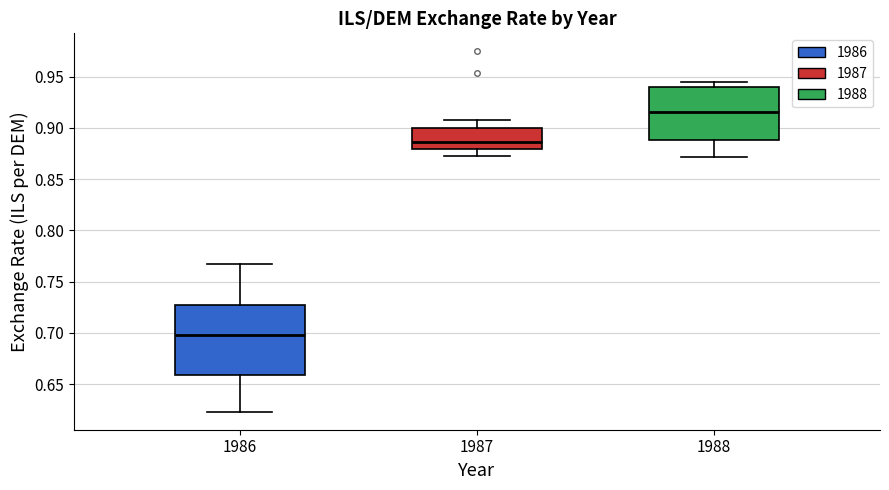

Reading left to right, read every box against the y-axis: the position of its median line, the range the box covers, and the ends of its whiskers. The values are not printed on the chart, so give them approximately, as read against the axis.

1986: median 0.700, box 0.660 to 0.730, whiskers 0.625 to 0.765
1987: median 0.885, box 0.880 to 0.900, whiskers 0.875 to 0.905
1988: median 0.915, box 0.890 to 0.940, whiskers 0.870 to 0.945